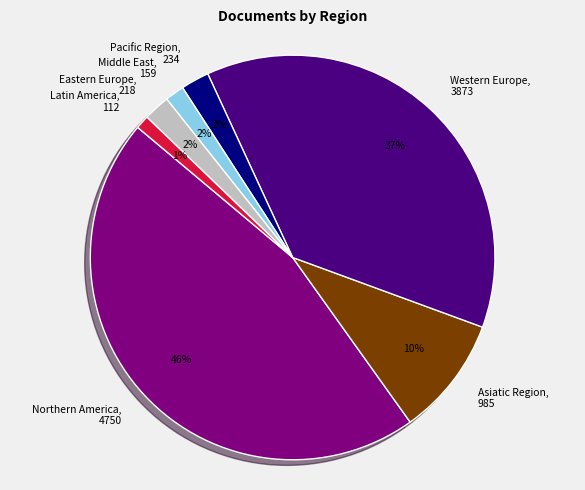

Between Western Europe, 3873 and Asiatic Region, 985, which is larger?

Western Europe, 3873